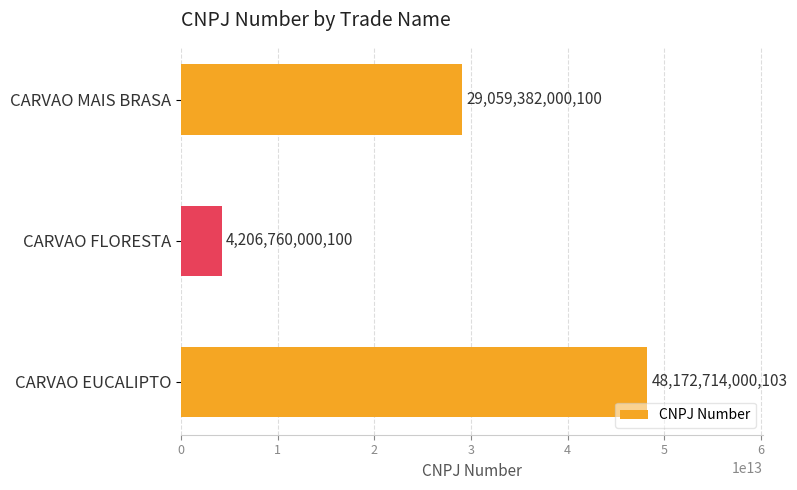

List the labels in order of value, largest first.

CARVAO EUCALIPTO, CARVAO MAIS BRASA, CARVAO FLORESTA